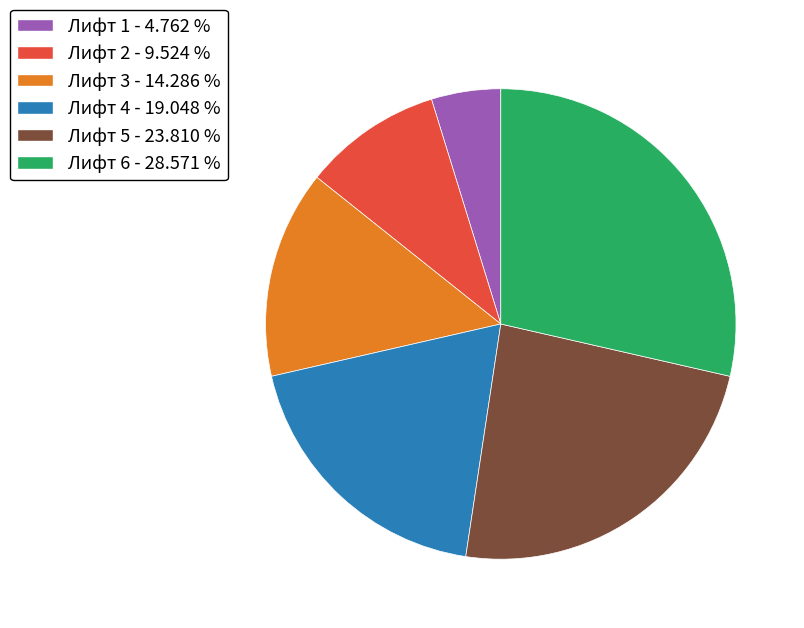

What is the smallest slice in the pie chart?

Лифт 1